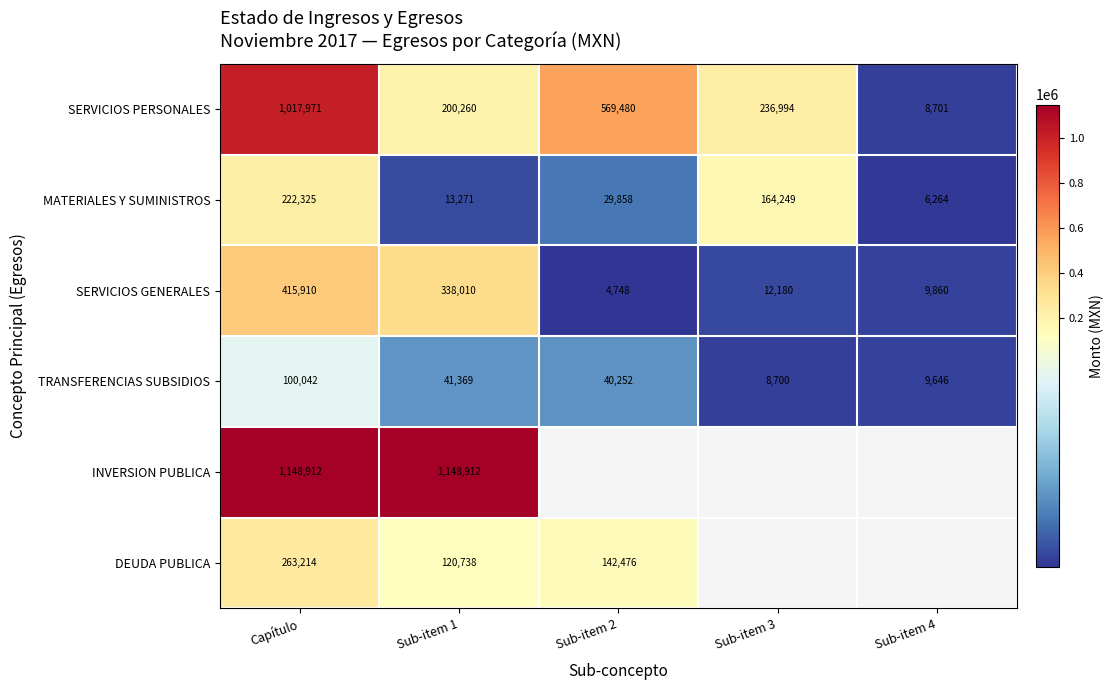

How many data points in MATERIALES Y SUMINISTROS are less than 29858?

2